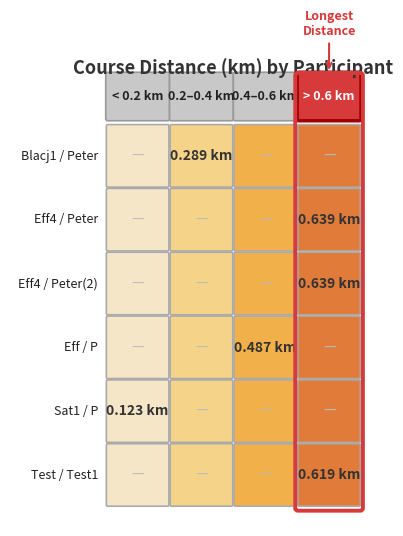

What is the difference between the highest and lowest values at Eff
P?

0.5